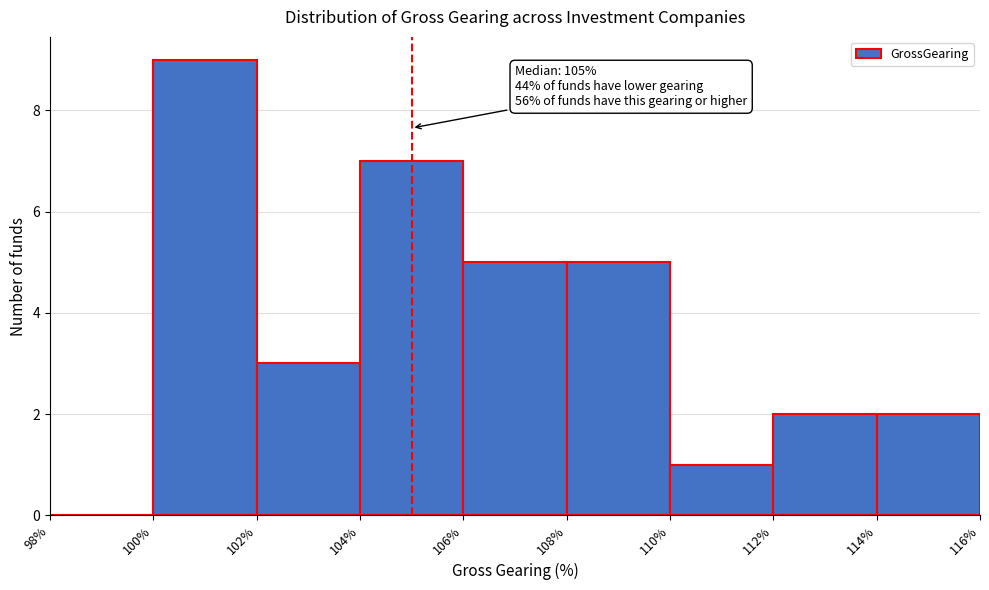

Which range on the x-axis has the tallest bar?

100% to 102%